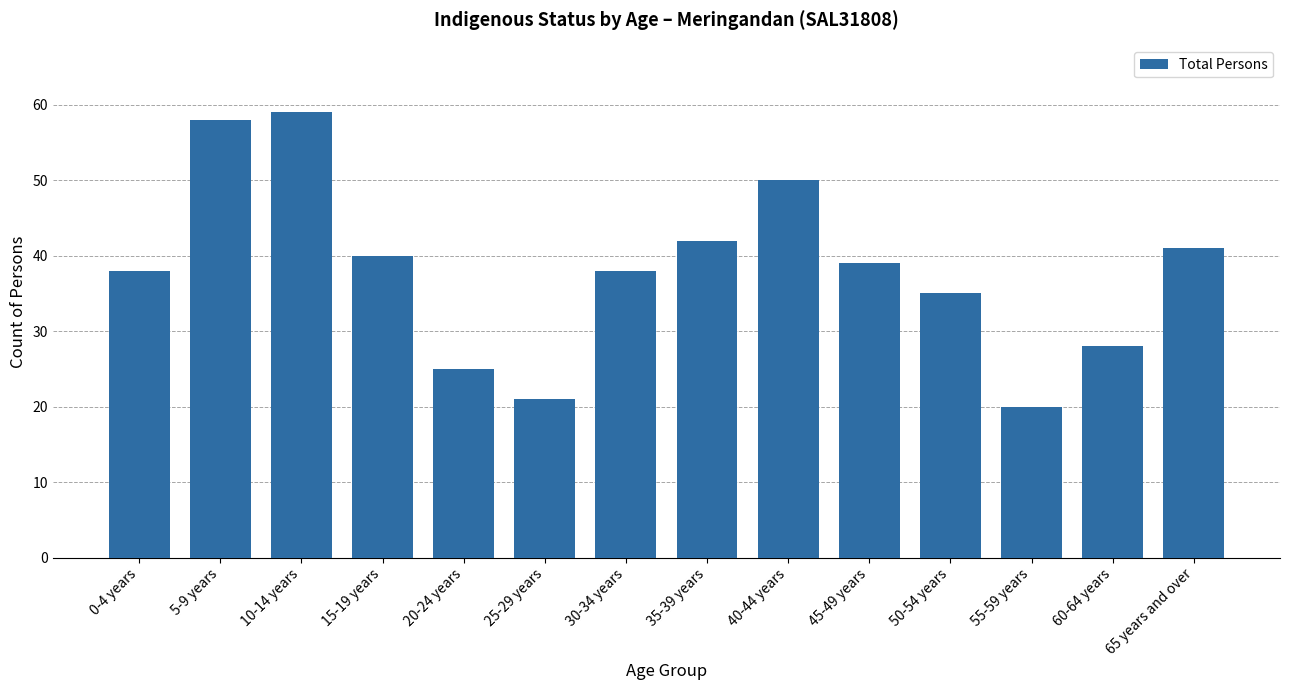

What is the label of the 4th bar from the left?

15-19 years